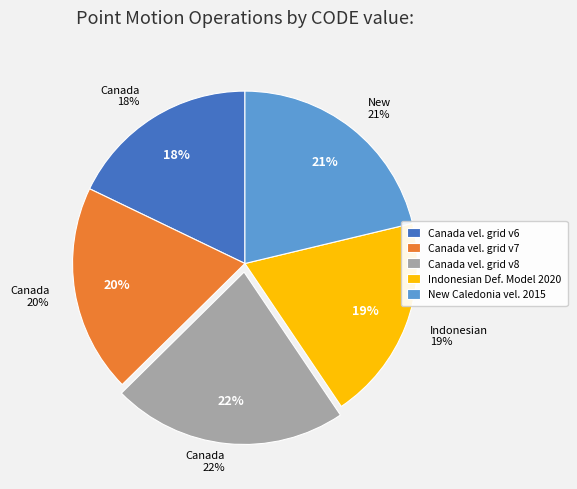

Is it true that Canada velocity grid v8 is 10% of the pie?

False